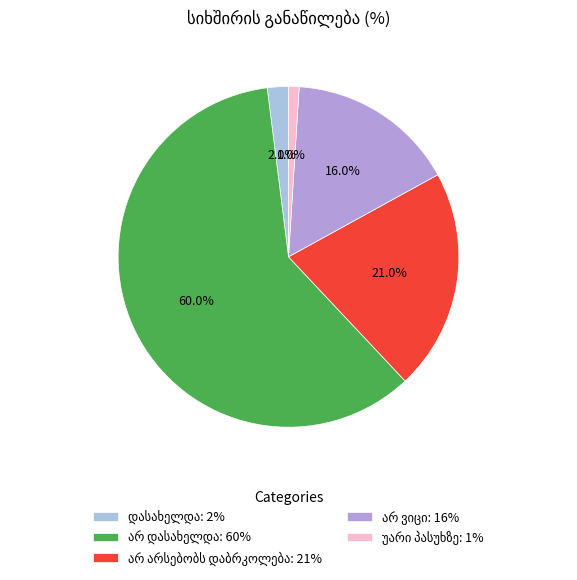

Is there a majority slice in this chart?

Yes